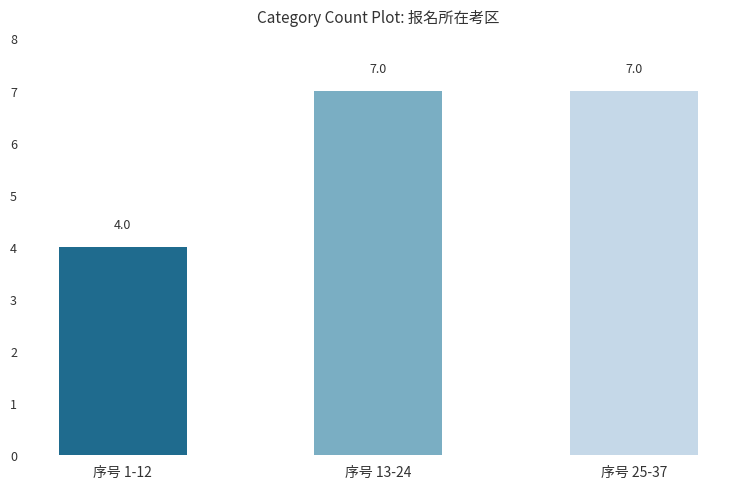

What is the difference between the maximum and minimum values?

3